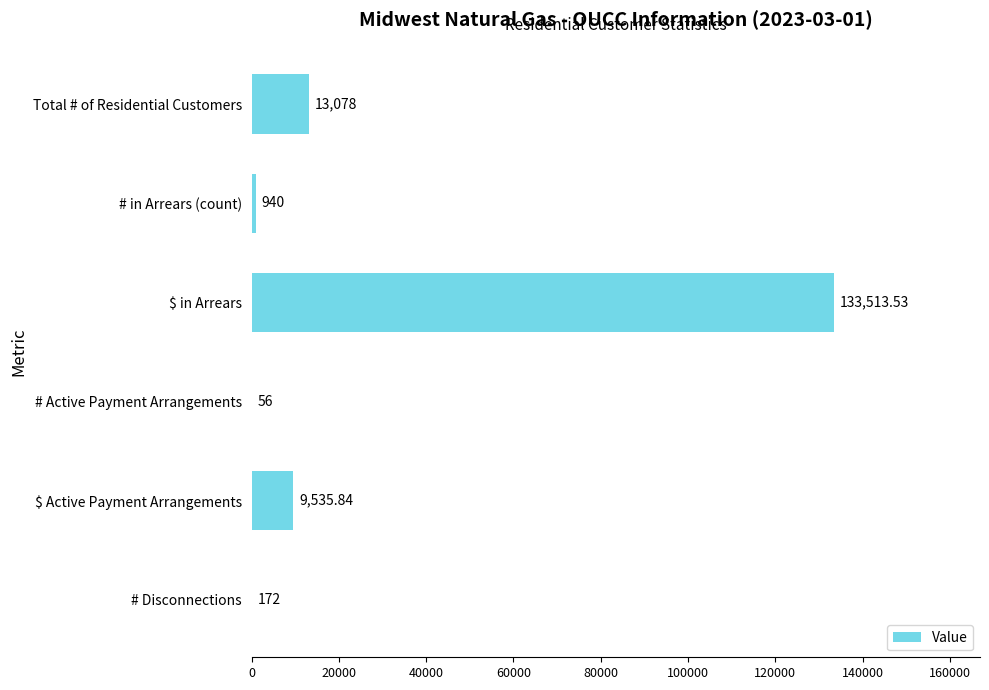

Where is the data nearest to the value 66784?

Total # of Residential Customers